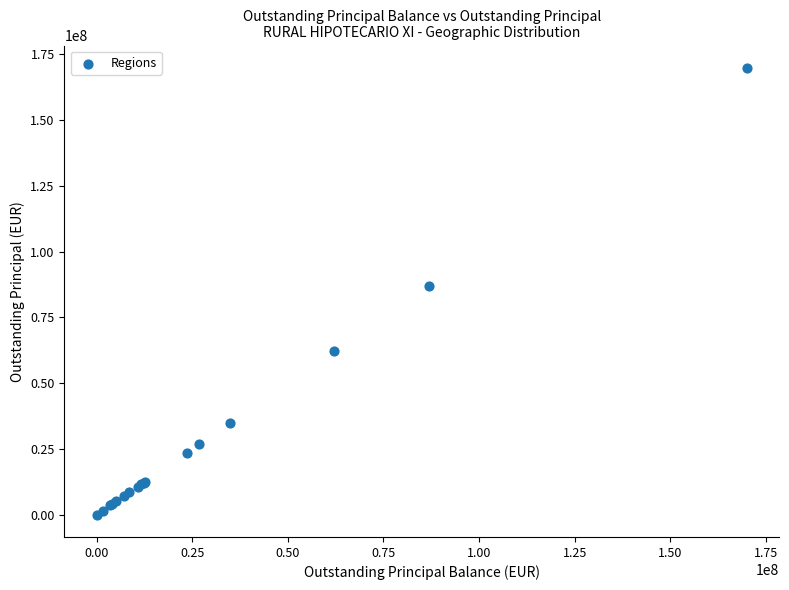

What Y value in the scatter plot is closest to 84960051?

86907249.8